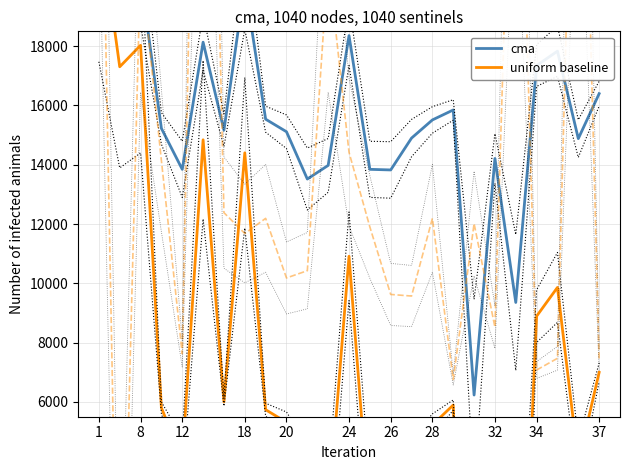

At which category is the sum across all series the highest?

1